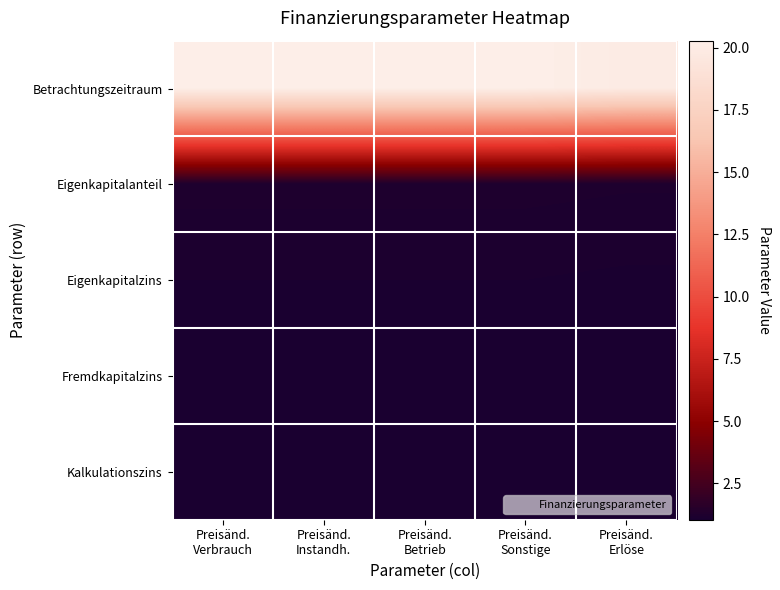

Which series has the largest range (max minus min)?

Betrachtungszeitraum